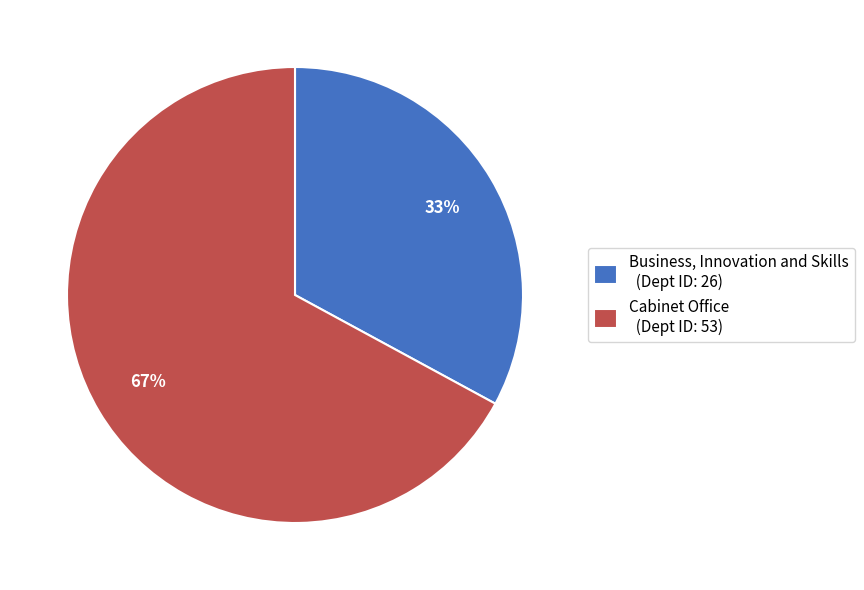

What percentage is the Cabinet Office (Dept ID: 53) slice, to the nearest percent?

67%